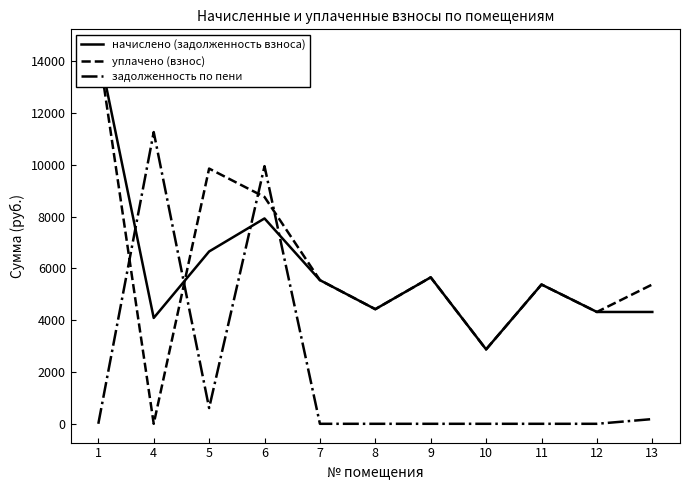

What is the difference between the maximum and minimum values in the задолженность по пени series?

11259.8